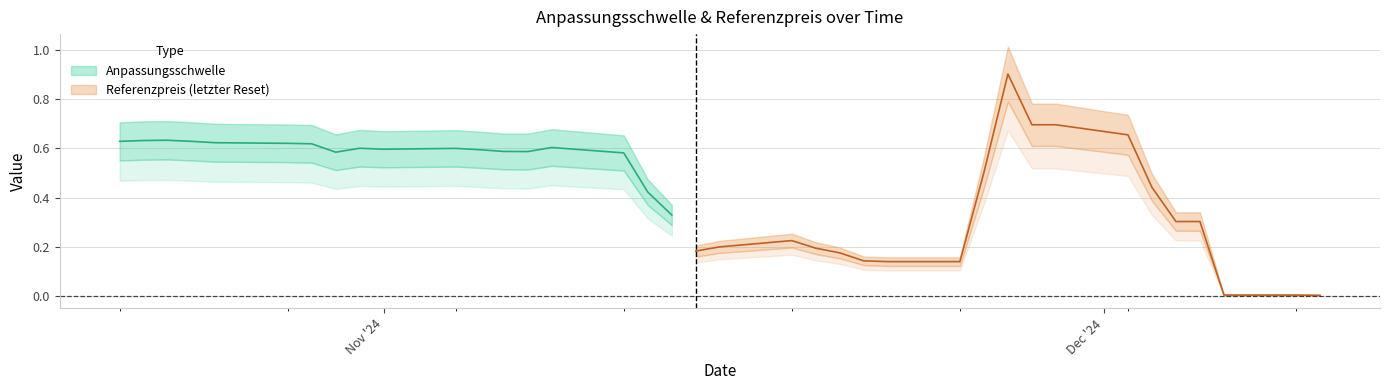

List the series in order of their peak value, highest first.

Referenzpreis (letzter Reset), Anpassungsschwelle